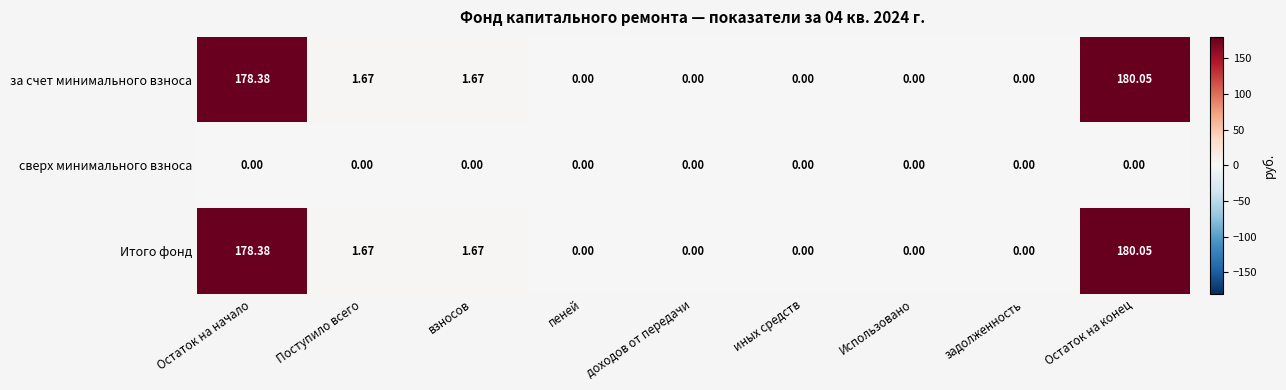

At which category is the sum across all series the highest?

Остаток на конец